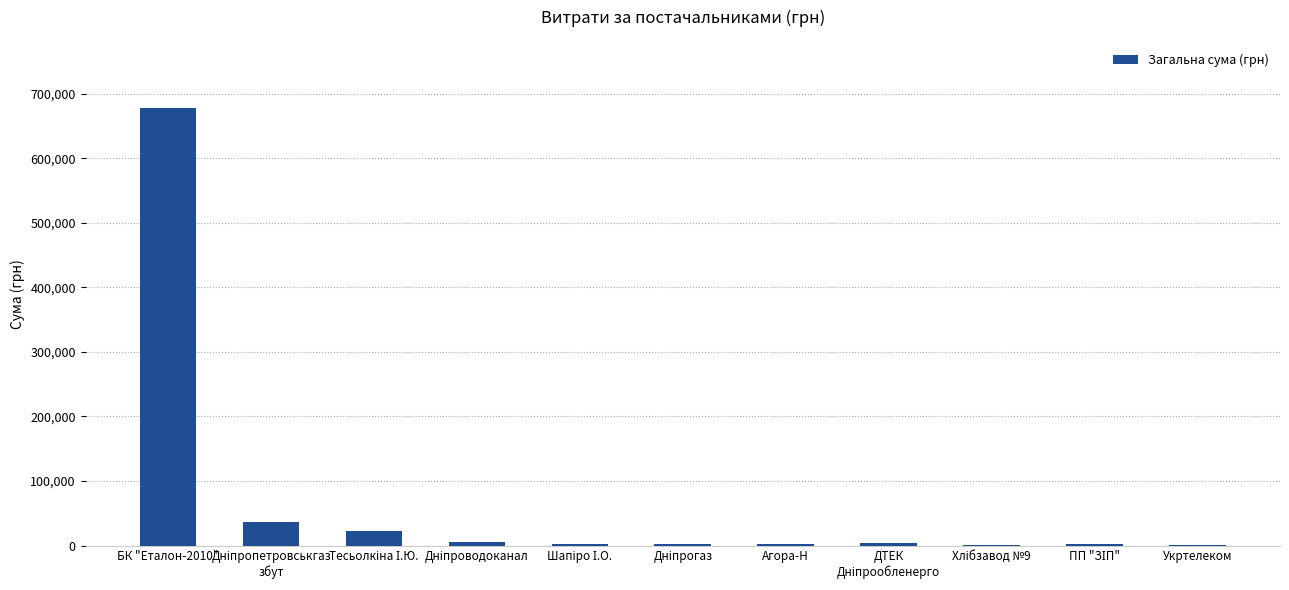

Which label corresponds to the largest value in the chart?

БК "Еталон-2010"